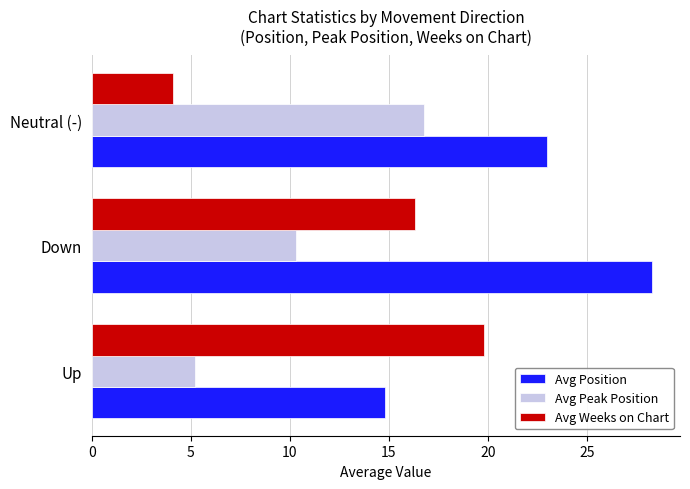

Rank the series by their maximum value, from lowest to highest.

Avg Peak Position, Avg Weeks on Chart, Avg Position